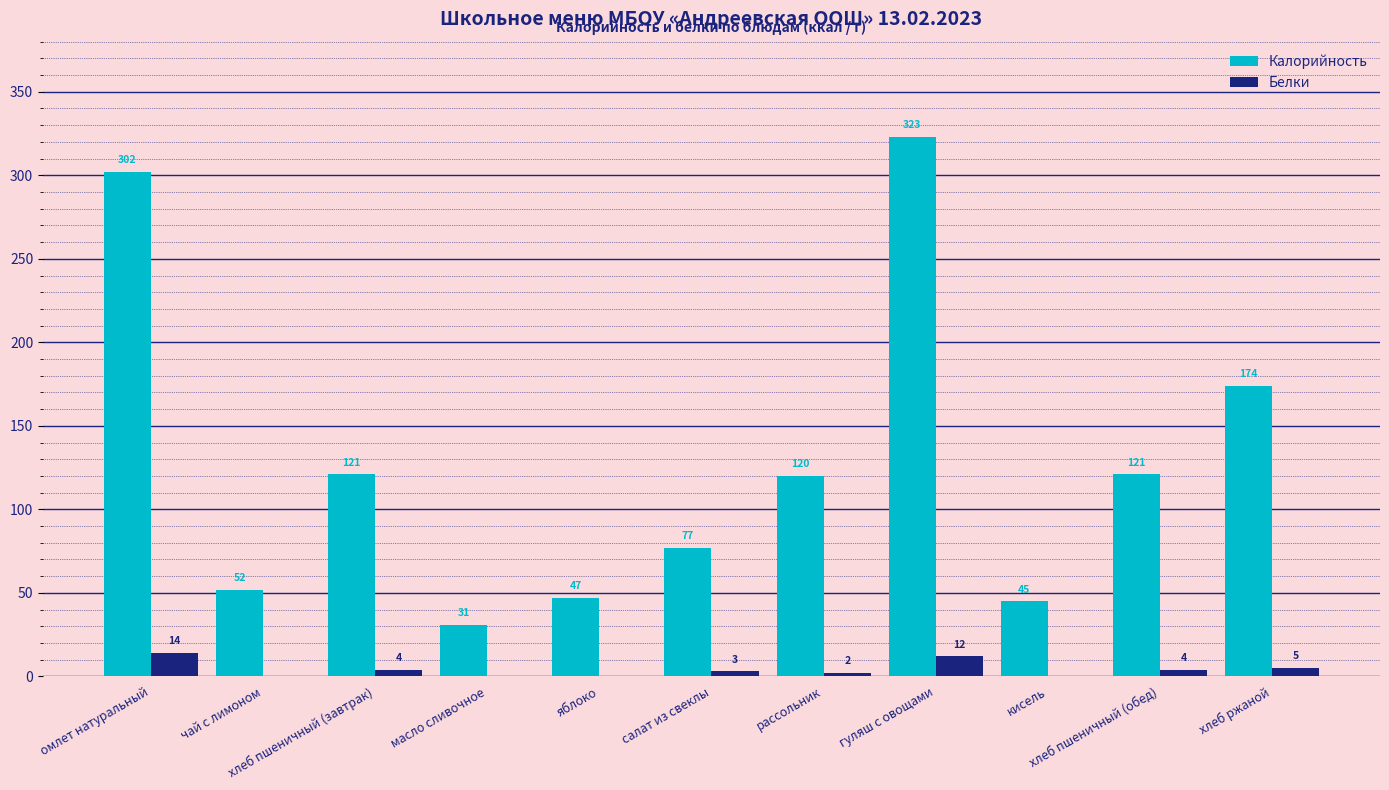

Are the bars grouped side by side (vs. stacked)?

Yes